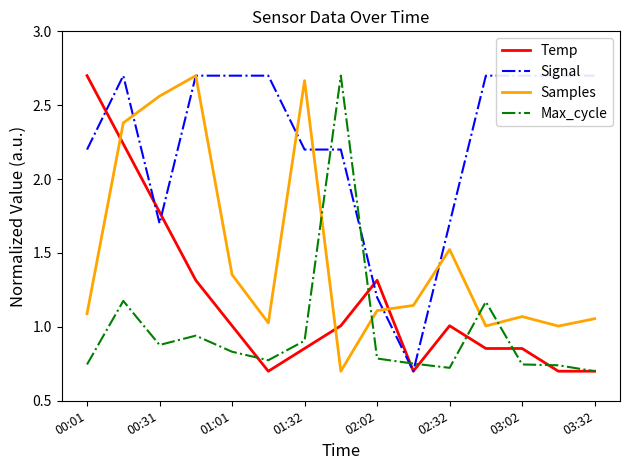

What is the value of the Temp point at the 6th from the left?

0.7